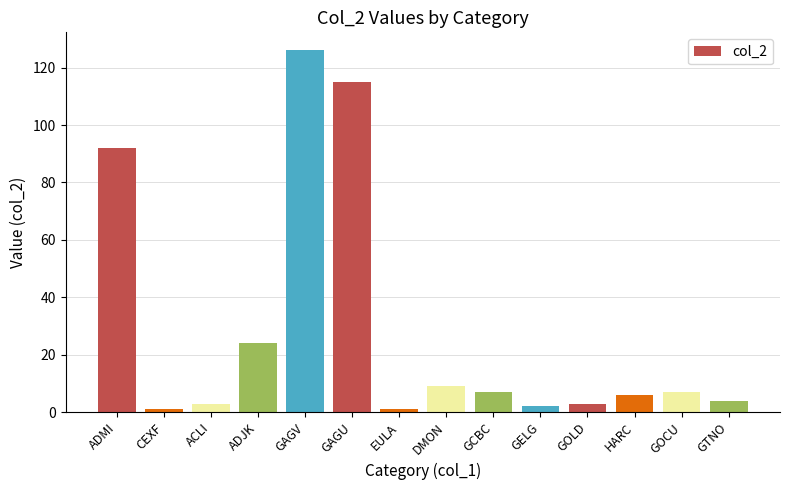

Reading left to right, list all the values displayed in this chart.

92	1	3	24	126	115	1	9	7	2	3	6	7	4